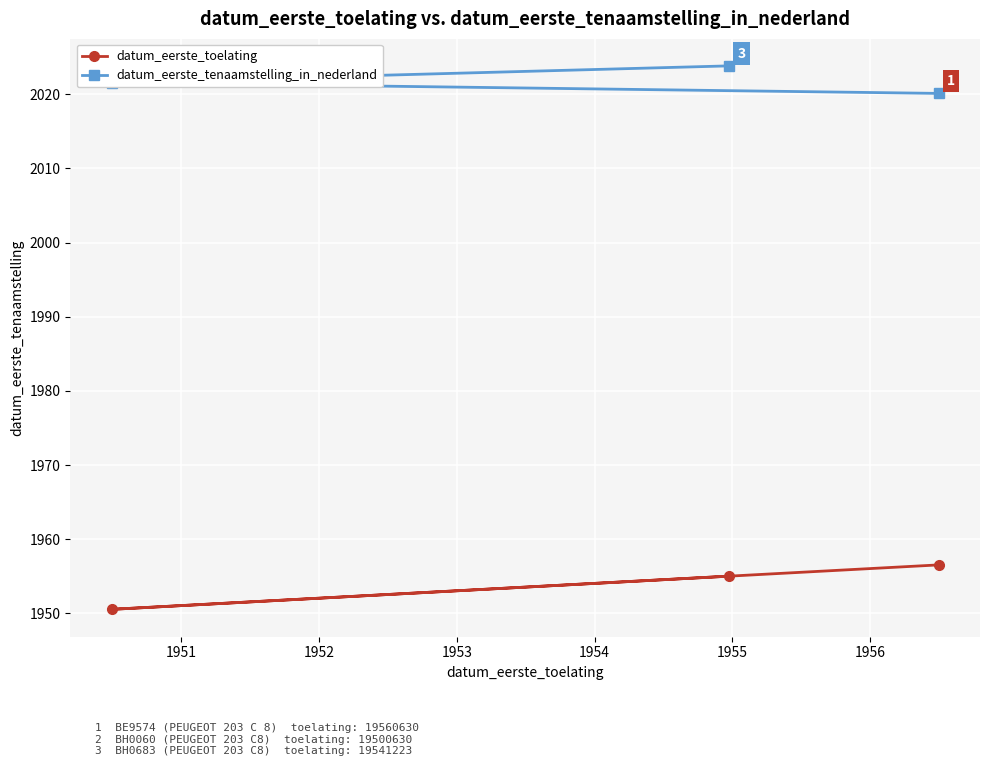

What is the maximum value for datum_eerste_toelating?

1956.5